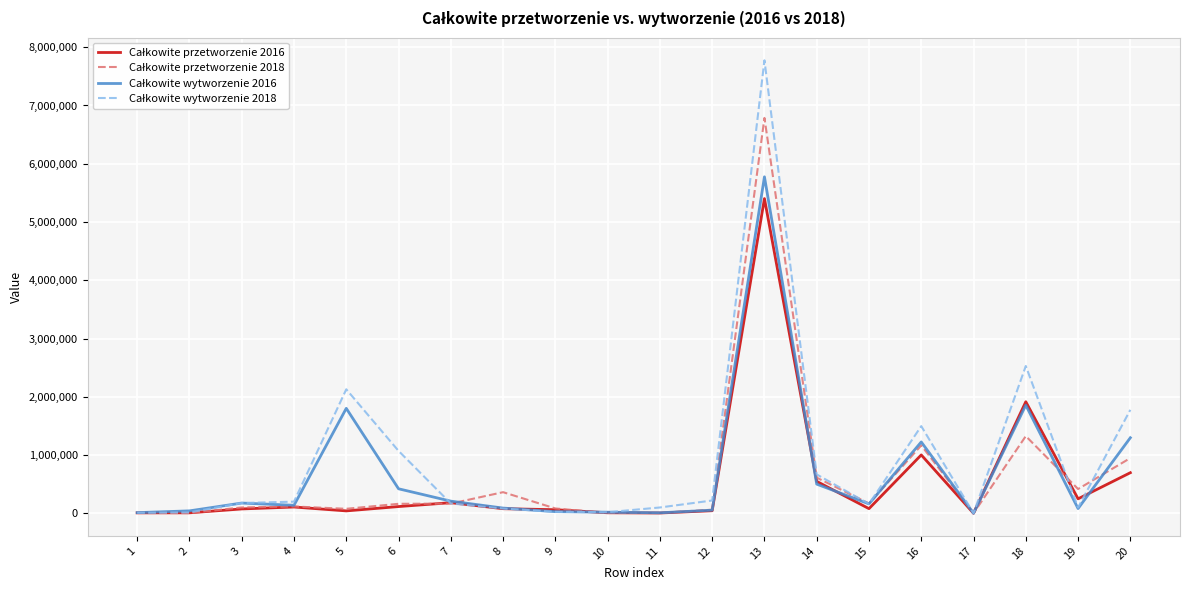

At which category is the sum across all series the highest?

13